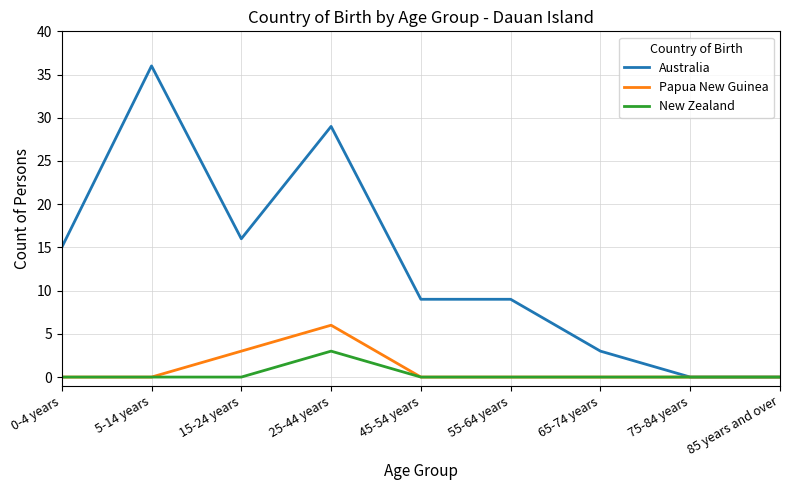

What position from the right is 25-44 years?

6